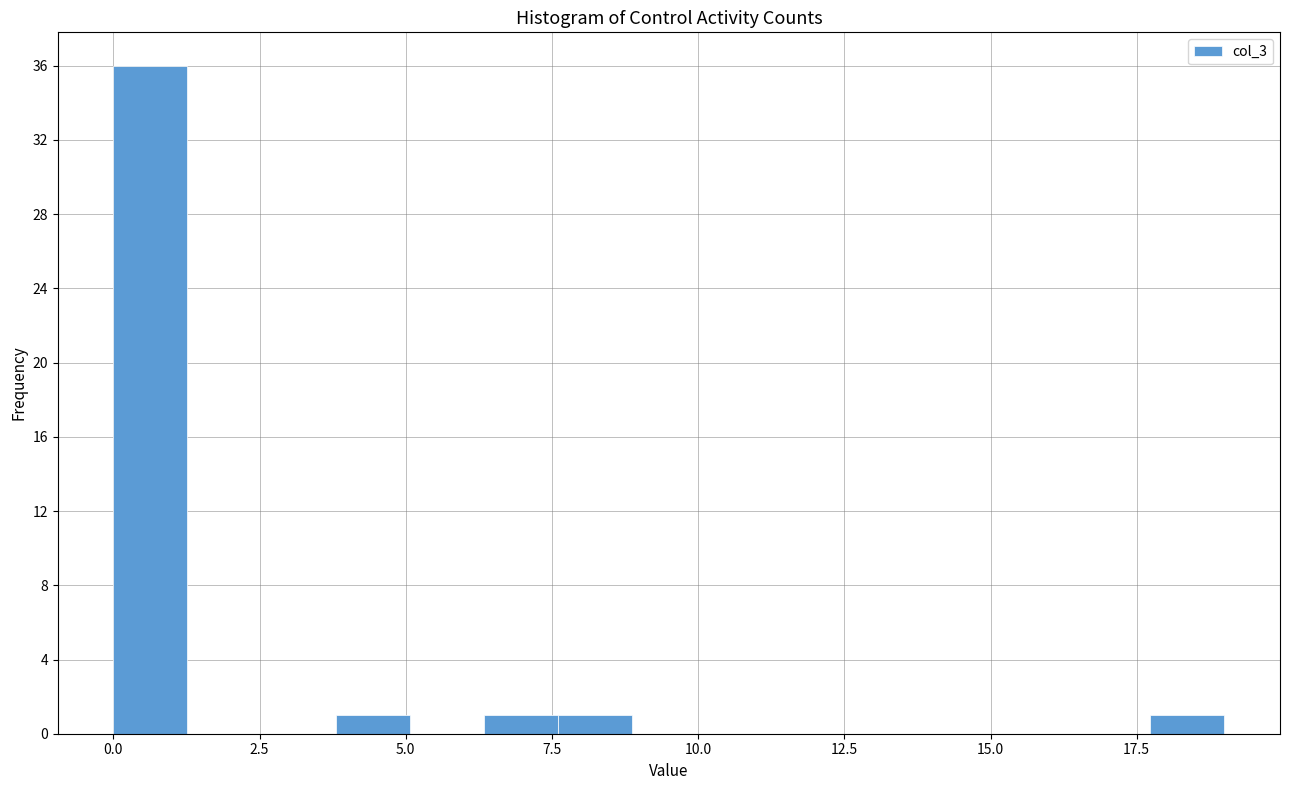

Around what value on the x-axis is the tallest bar? Give the approximate position of its centre, as read against the axis.

0.5